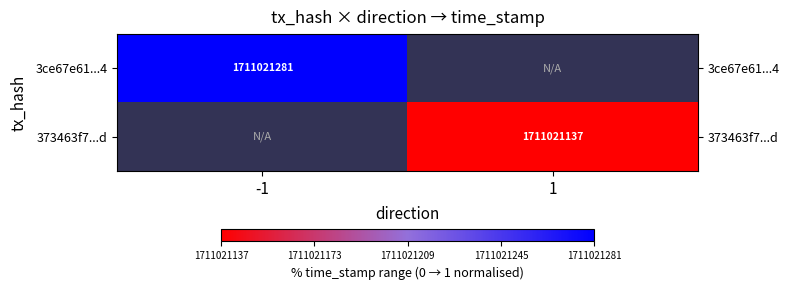

Which has a higher value, 1 or -1?

-1